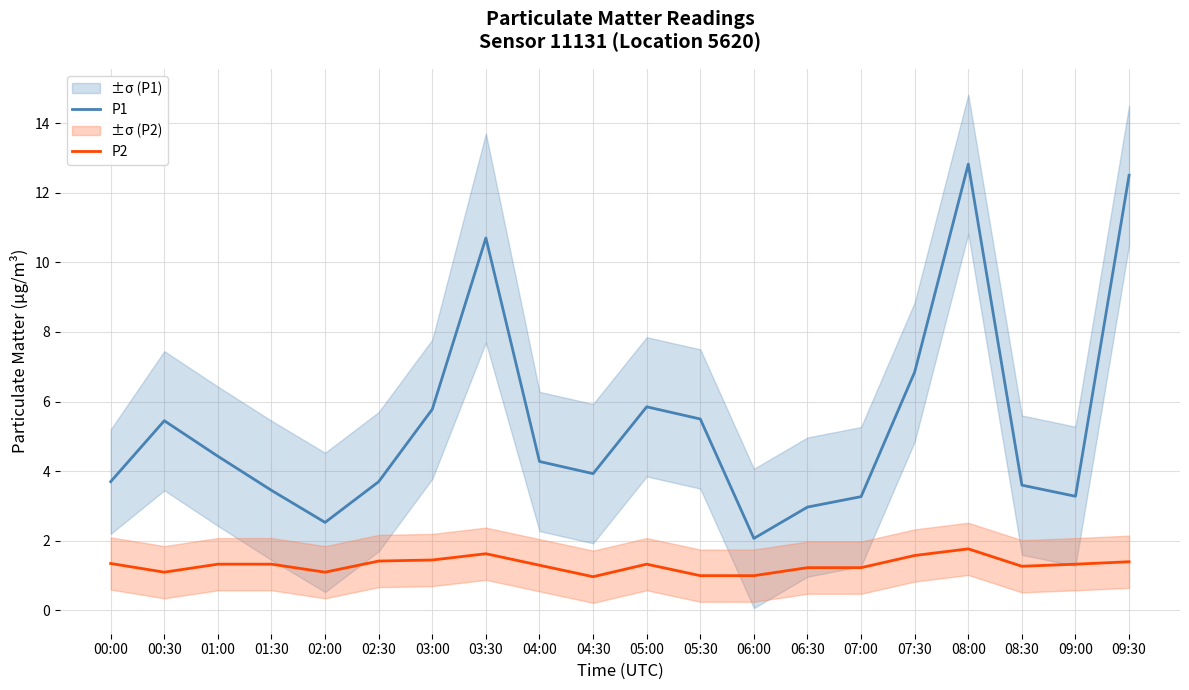

Which series changed the most between 00:00 and 07:00?

P1